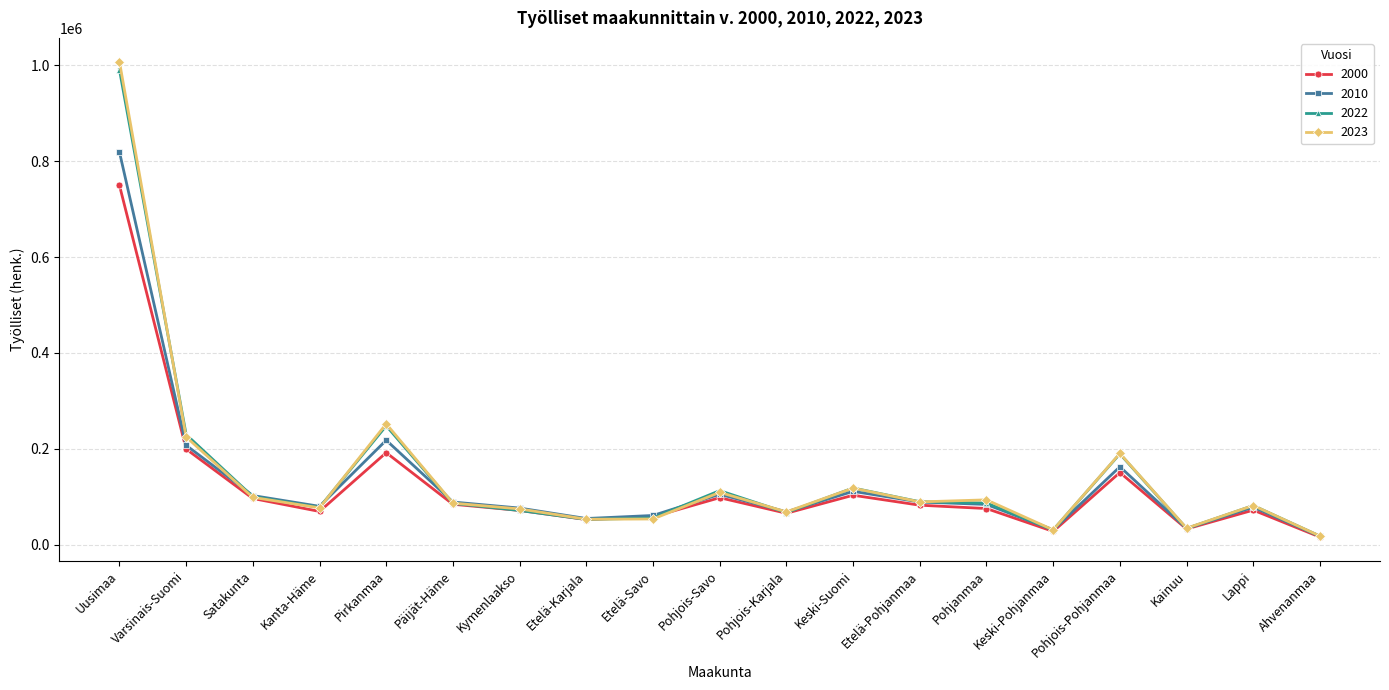

Where does the 2022 series first go above 86189?

Uusimaa